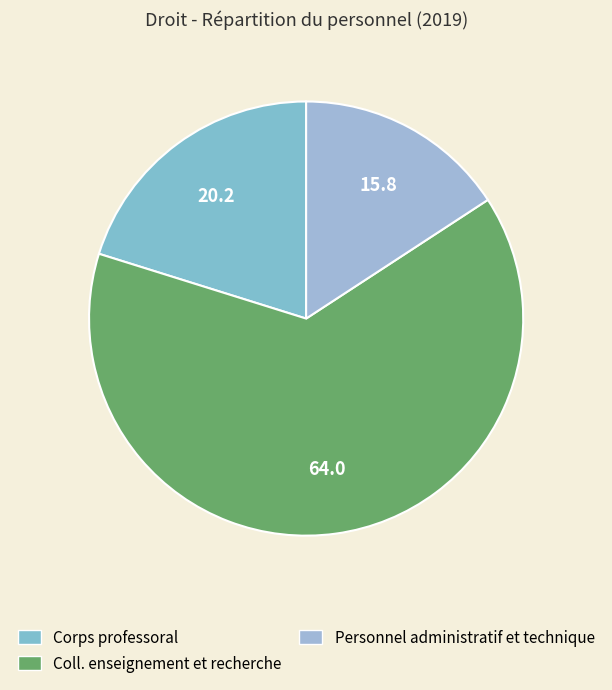

The Coll. enseignement et recherche slice represents 58% of the pie. True or false?

False